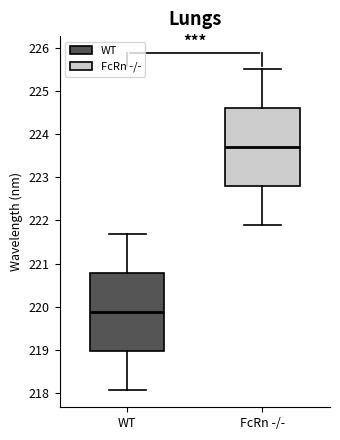

Reading left to right, transcribe this box plot: for each box, give where its median line is, the range the box spans, and where its two whiskers end, as read against the y-axis. The values are not printed on the chart, so give them approximately, as read against the axis.

WT: median 219.9, box 219.0 to 220.8, whiskers 218.1 to 221.7
FcRn -/-: median 223.7, box 222.8 to 224.6, whiskers 221.9 to 225.5